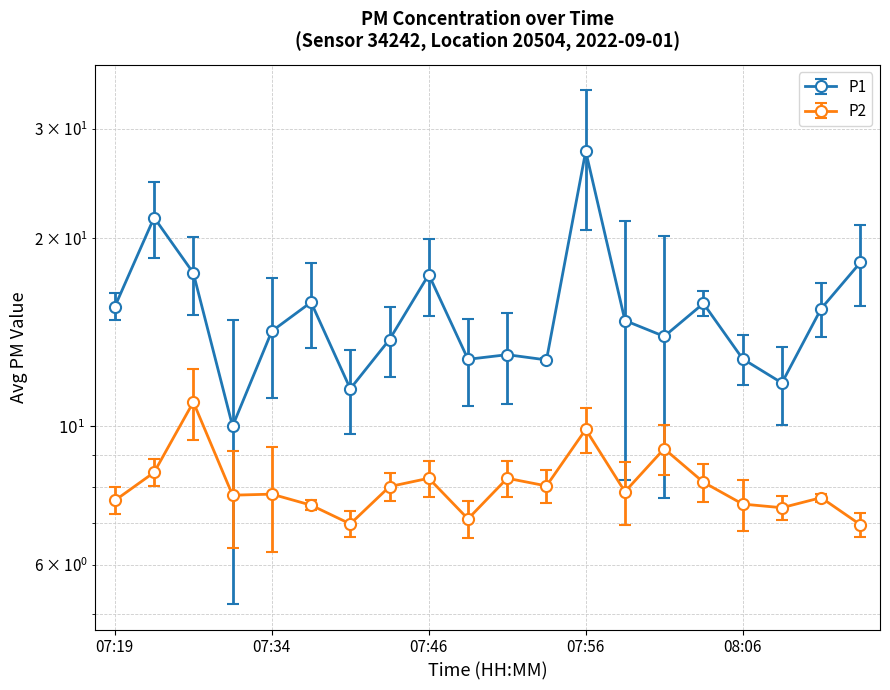

The value of P1 at 07:53 is 12.8. True or false?

True